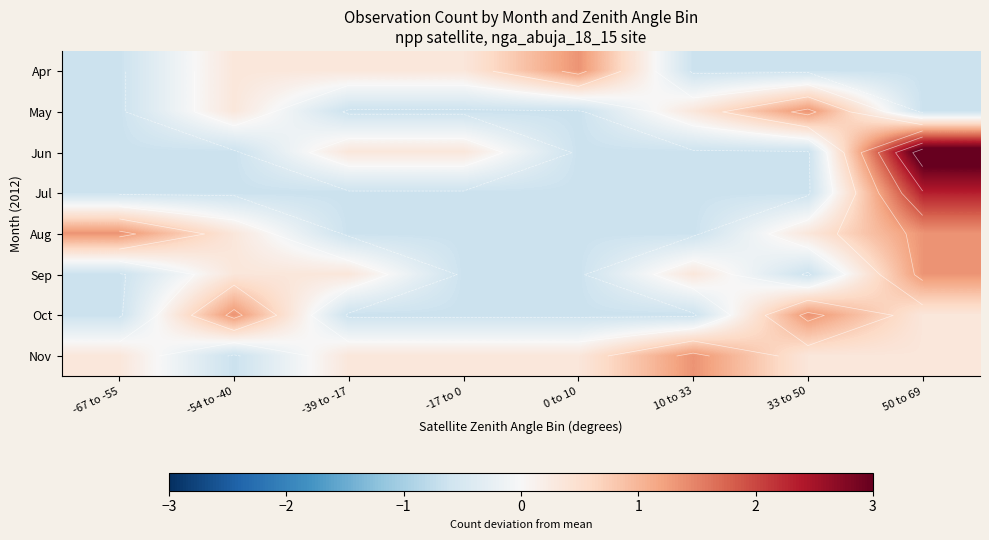

What is the minimum value for Oct?

-0.7